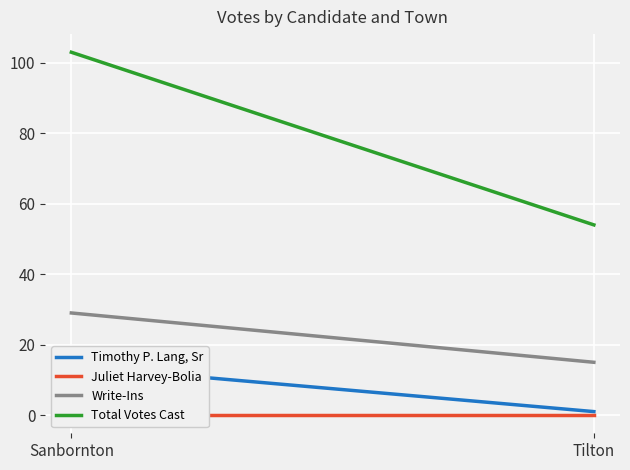

Rank the series at Tilton from highest to lowest value.

Total Votes Cast, Write-Ins, Timothy P. Lang, Sr, Juliet Harvey-Bolia